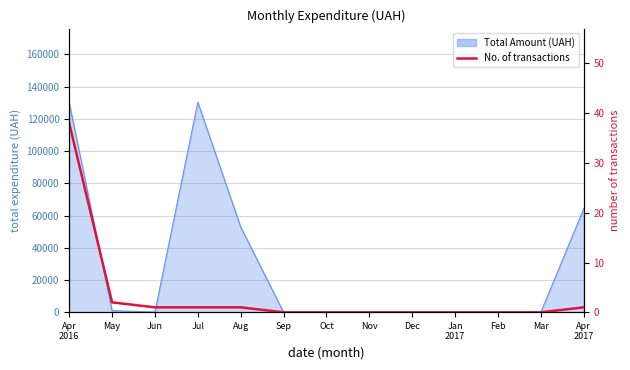

List the labels in order of value, smallest first.

Sep, Oct, Nov, Dec, Jan
2017, Feb, Mar, Jun, Jul, Aug, Apr
2017, May, Apr
2016